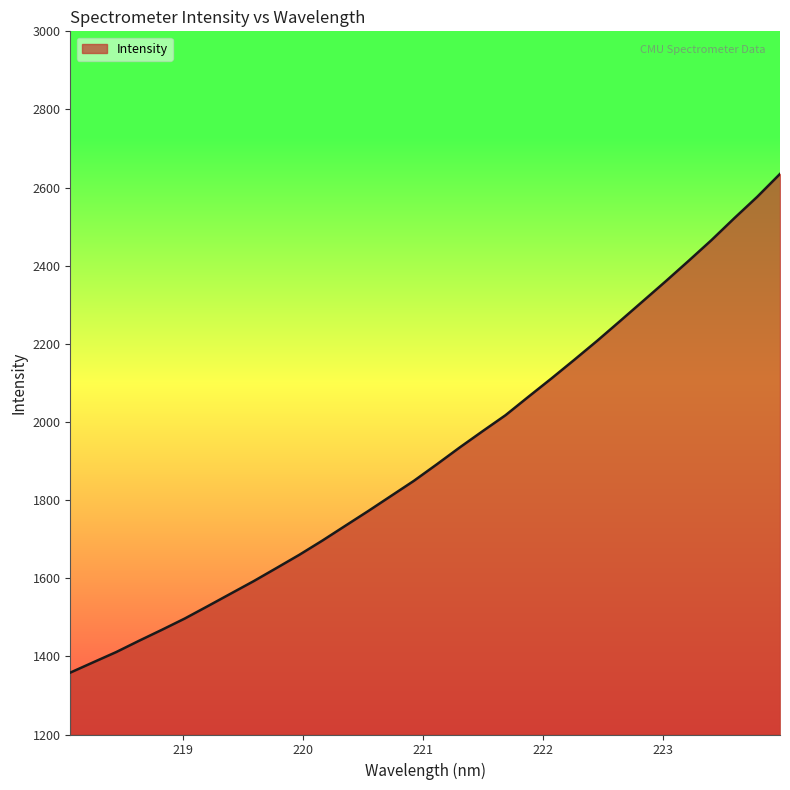

What is the difference between the maximum and minimum values?

1276.6